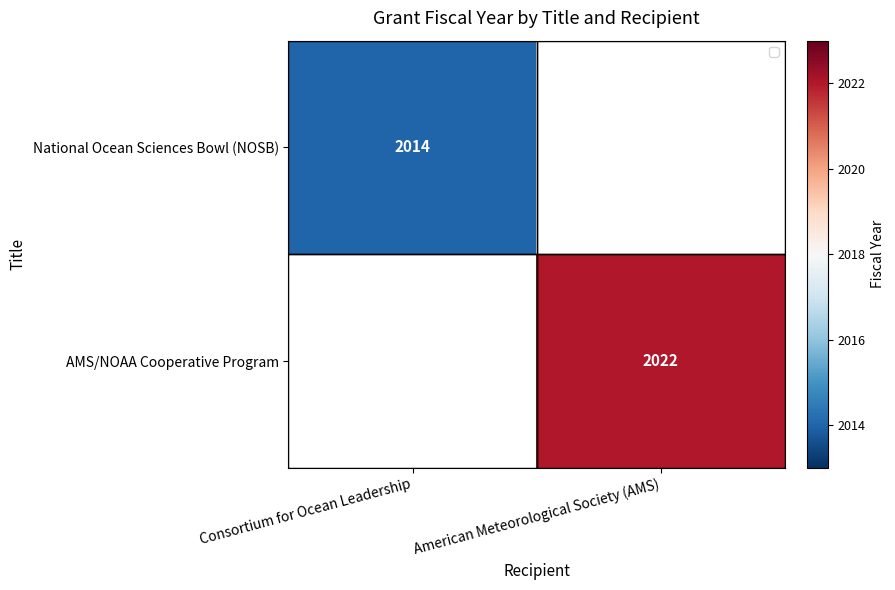

How many distinct data groups are displayed?

2